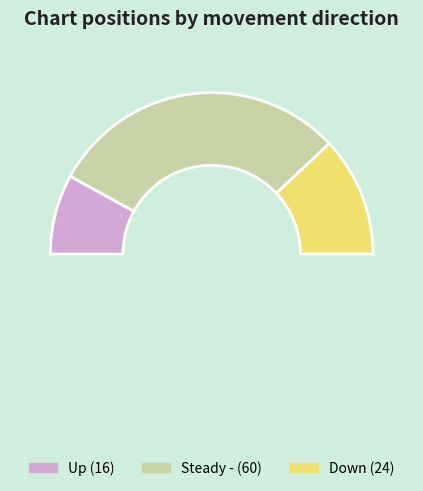

True or false: - accounts for 51% of the total.

False